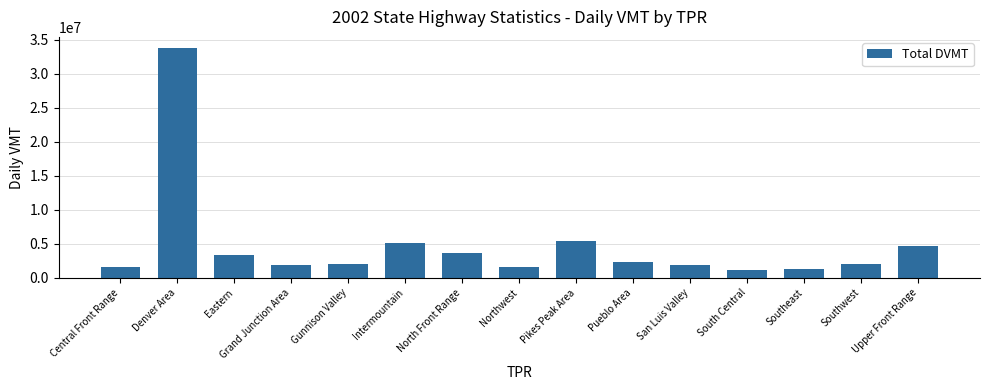

What is the sum of the values at Southeast and Southwest?

3254943.1